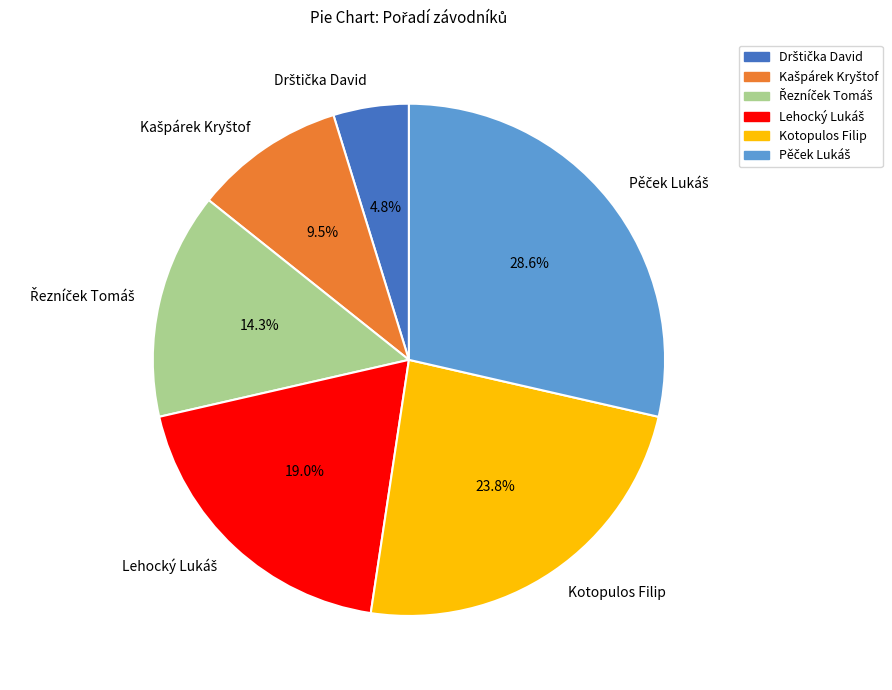

Does any single category account for the majority?

No